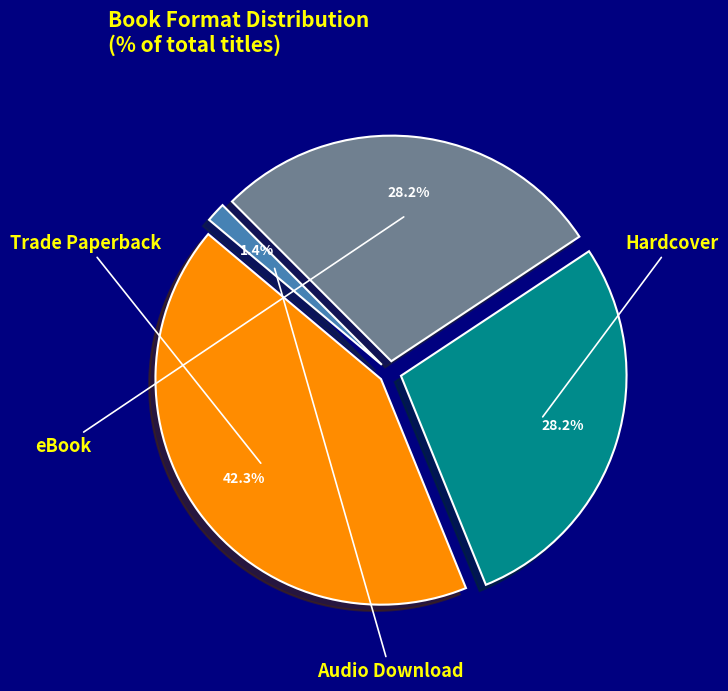

To the nearest percent, what is the difference between the eBook and Trade Paperback slice percentages?

14%